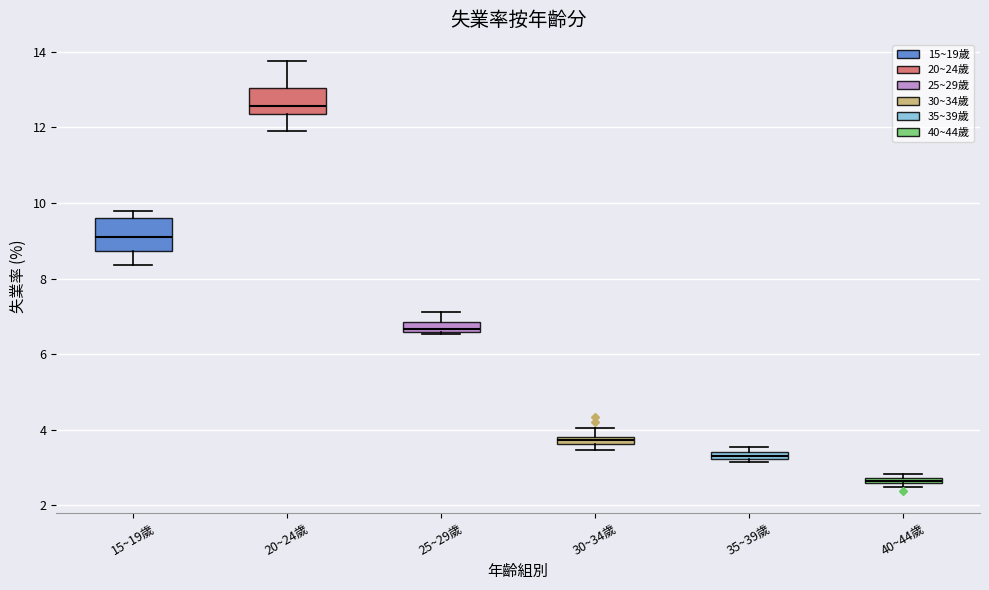

Which box has the highest median line?

20~24歲